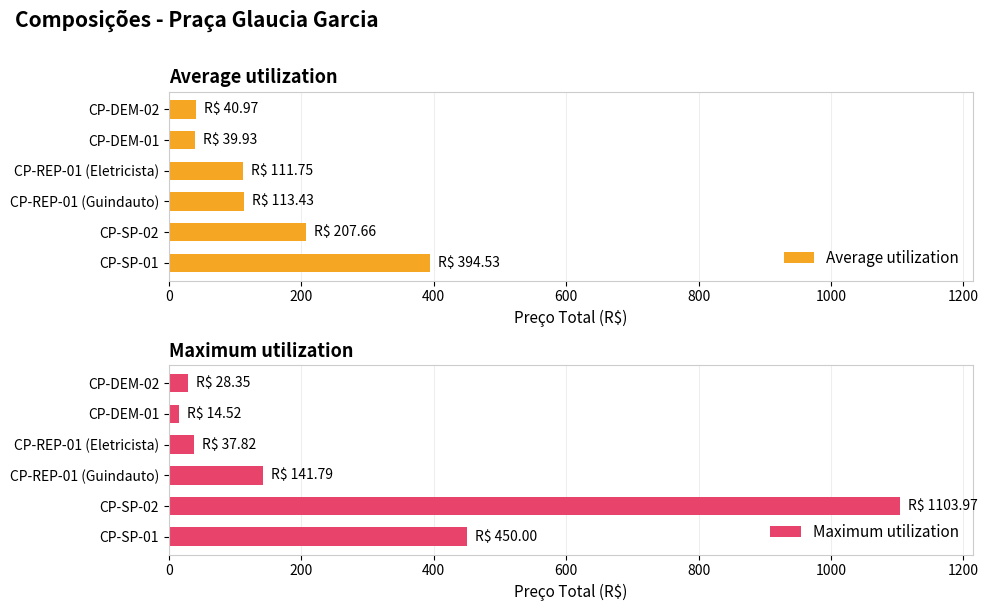

What is the highest value of the Average utilization series?

394.5